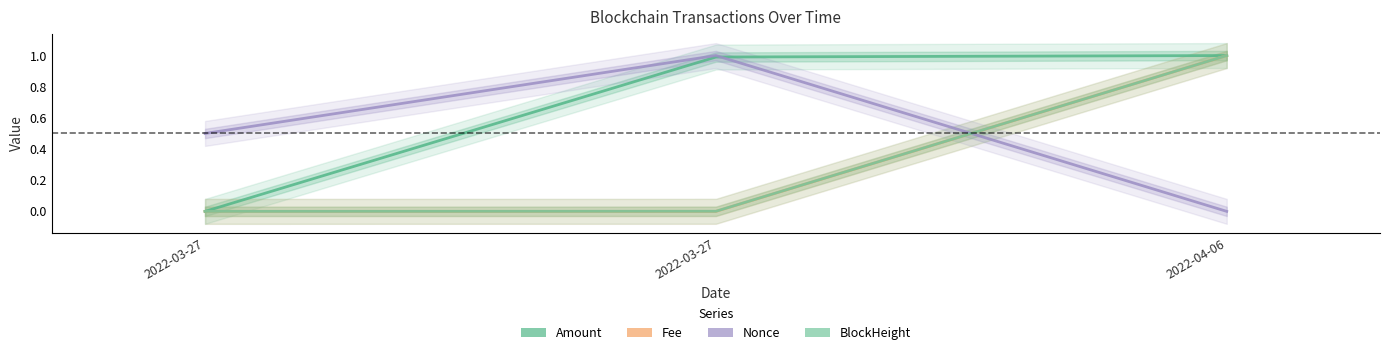

Rank the series at 2022-03-27 from highest to lowest value.

Nonce, Amount, Fee, BlockHeight